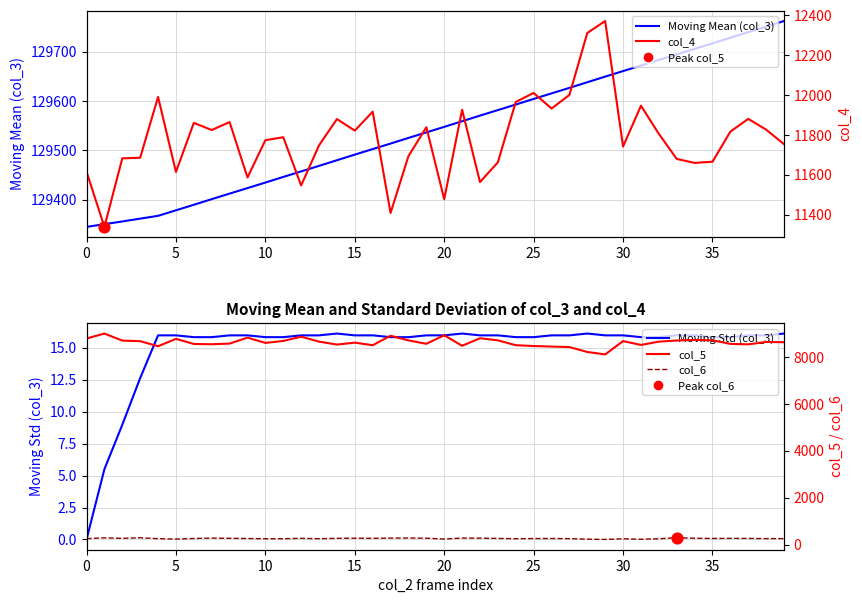

What are all the series names shown in the legend?

Moving Mean (col_3), col_4, Moving Std (col_3), col_5, col_6